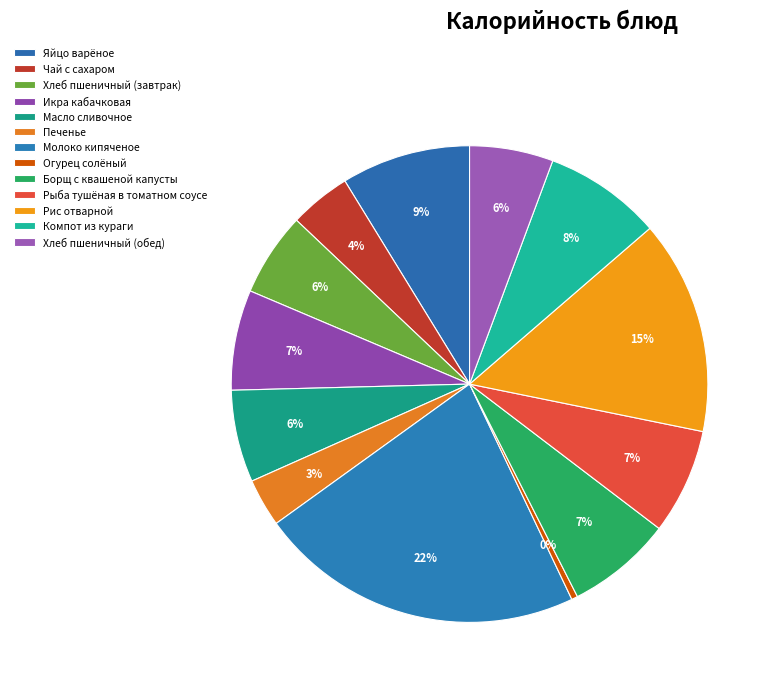

Rank the categories by value from lowest to highest.

Огурец солёный, Печенье, Чай с сахаром, Хлеб пшеничный (завтрак), Хлеб пшеничный (обед), Масло сливочное, Икра кабачковая, Борщ с квашеной капусты, Рыба тушёная в томатном соусе, Компот из кураги, Яйцо варёное, Рис отварной, Молоко кипяченое